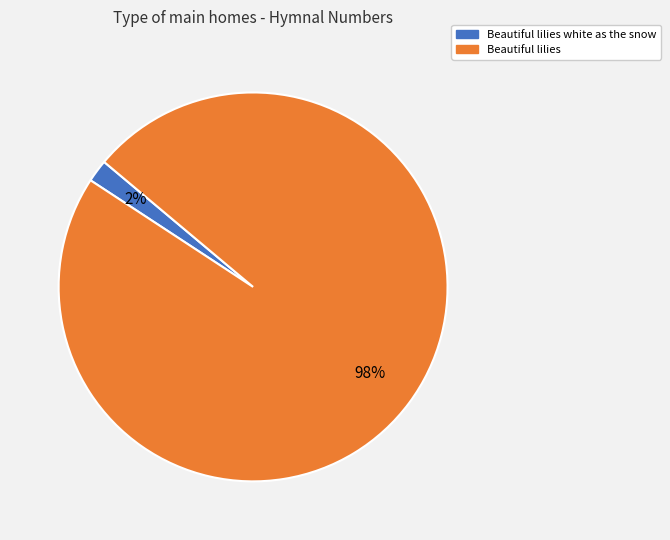

How many slices are in this pie chart?

2